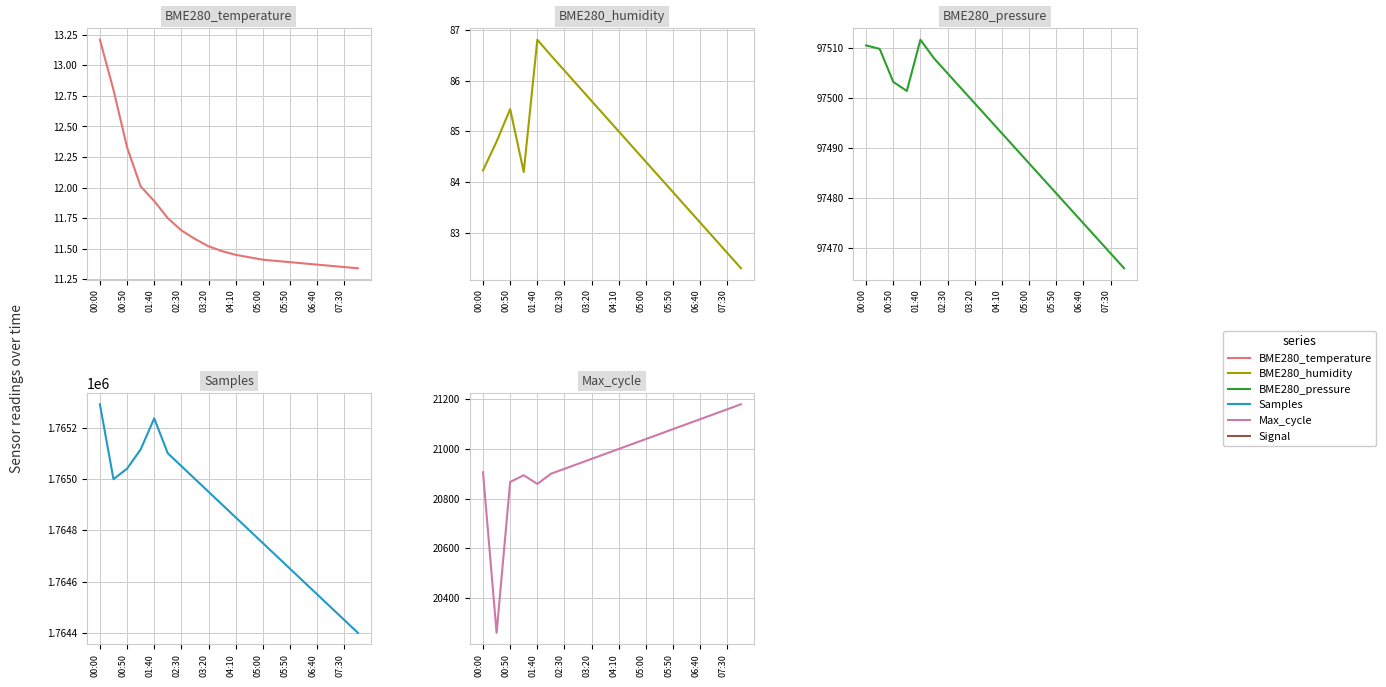

How many lines are shown in the chart?

5